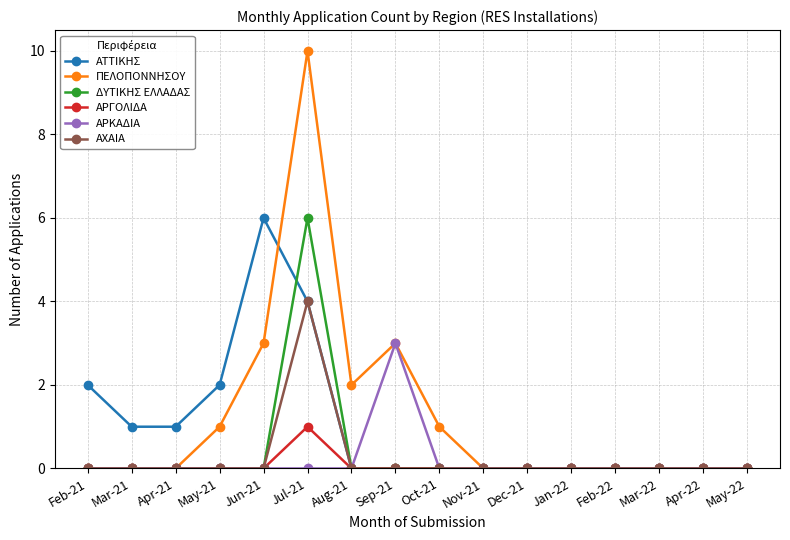

At which category is the sum across all series the highest?

Jul-21